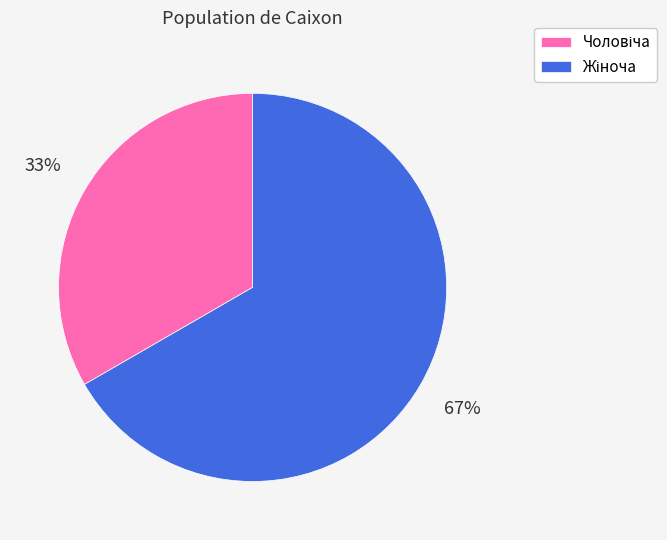

To the nearest percent, what is the average slice percentage?

50%